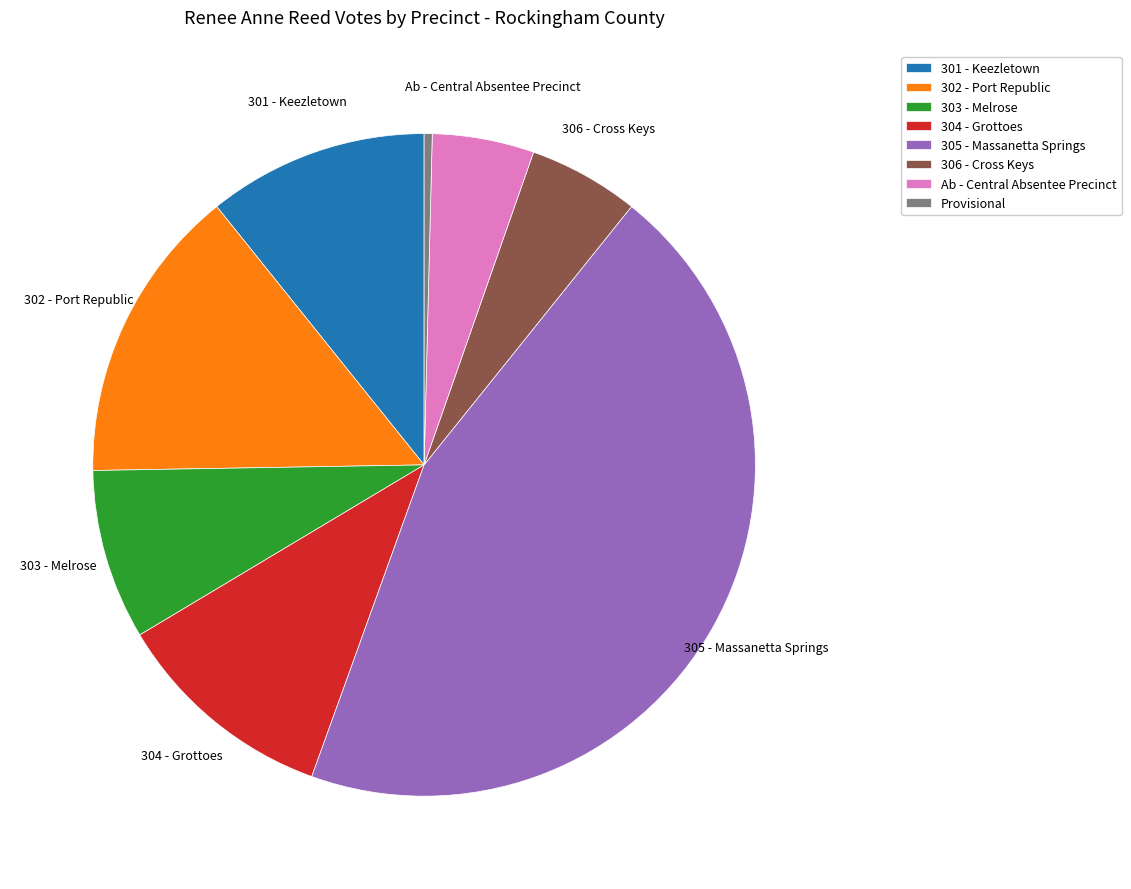

How many segments does this pie chart have?

8